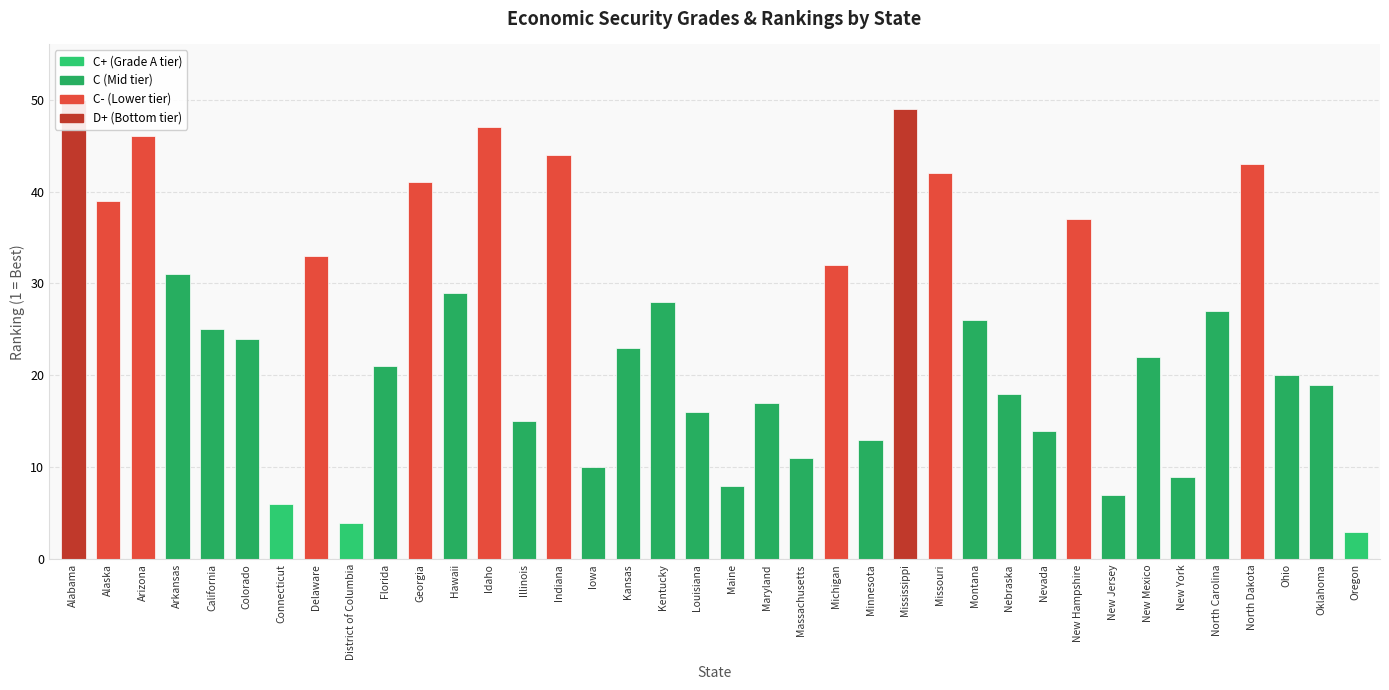

What is the minimum value shown in the chart?

3